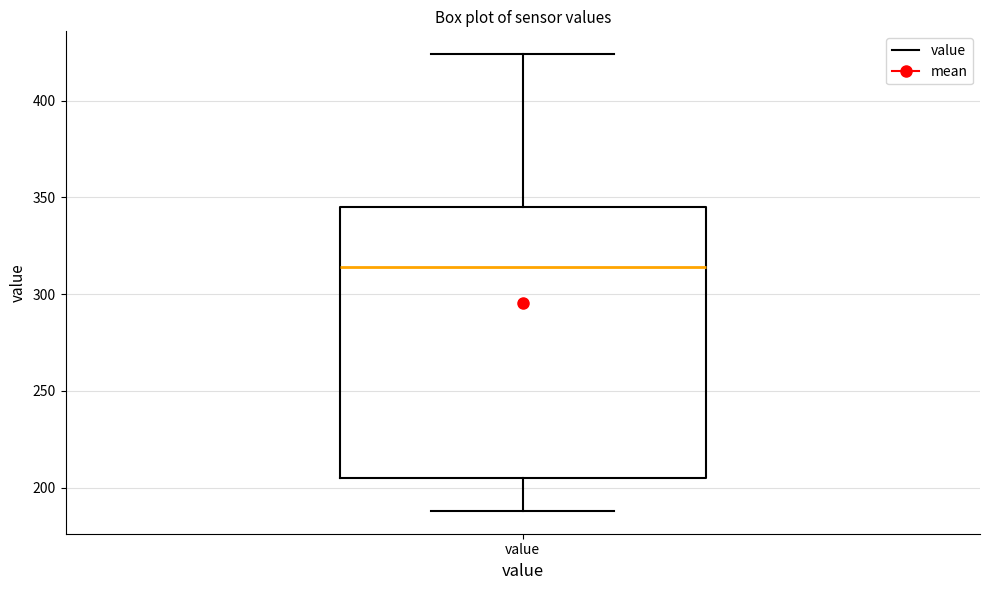

Where is the upper edge of the box for value on the y-axis? The values are not printed on the chart, so give them approximately, as read against the axis.

345